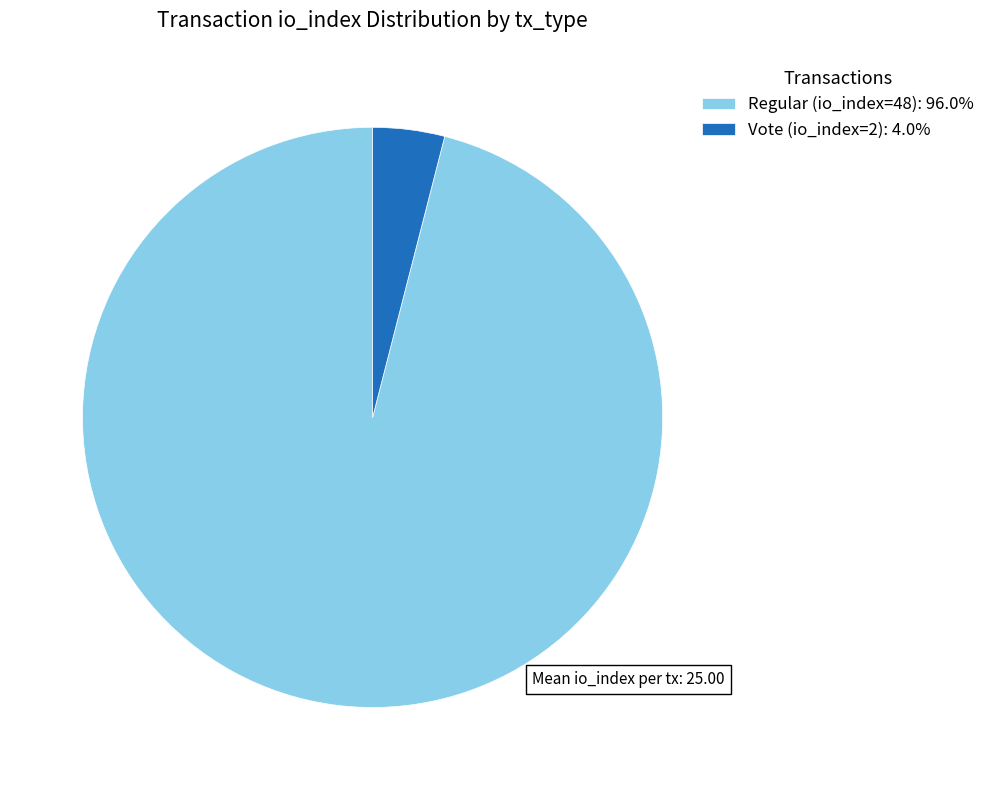

Does Regular (io_index=48): 96.0% represent more than half of the total?

Yes